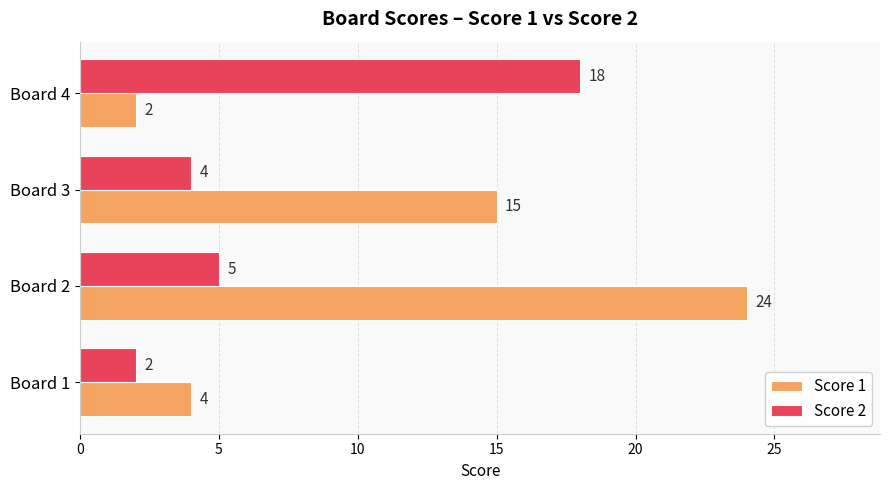

List the labels in order of Score 1 value, largest first.

Board 2, Board 3, Board 1, Board 4